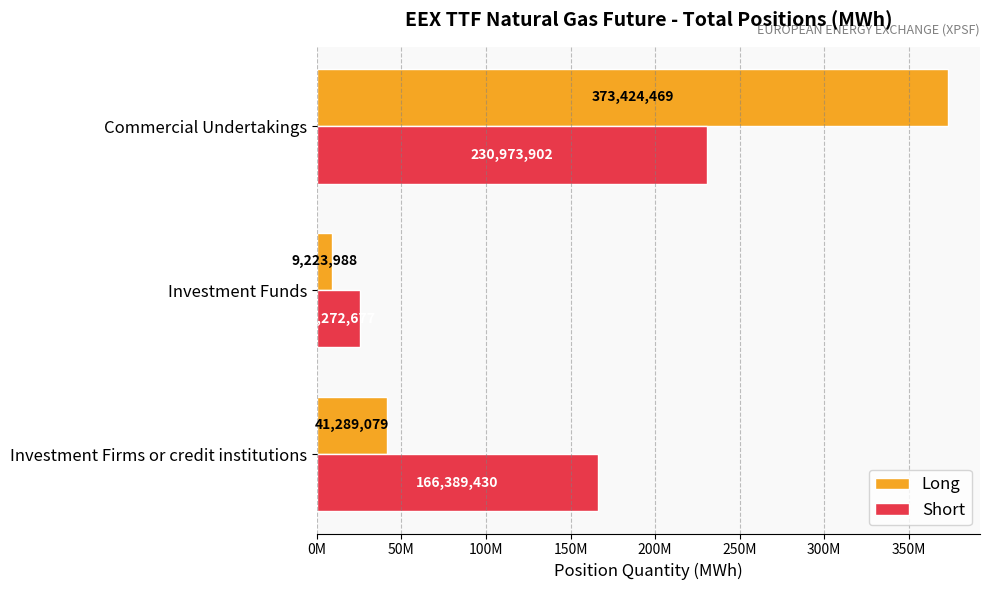

What are all the series names shown in the legend?

Long, Short